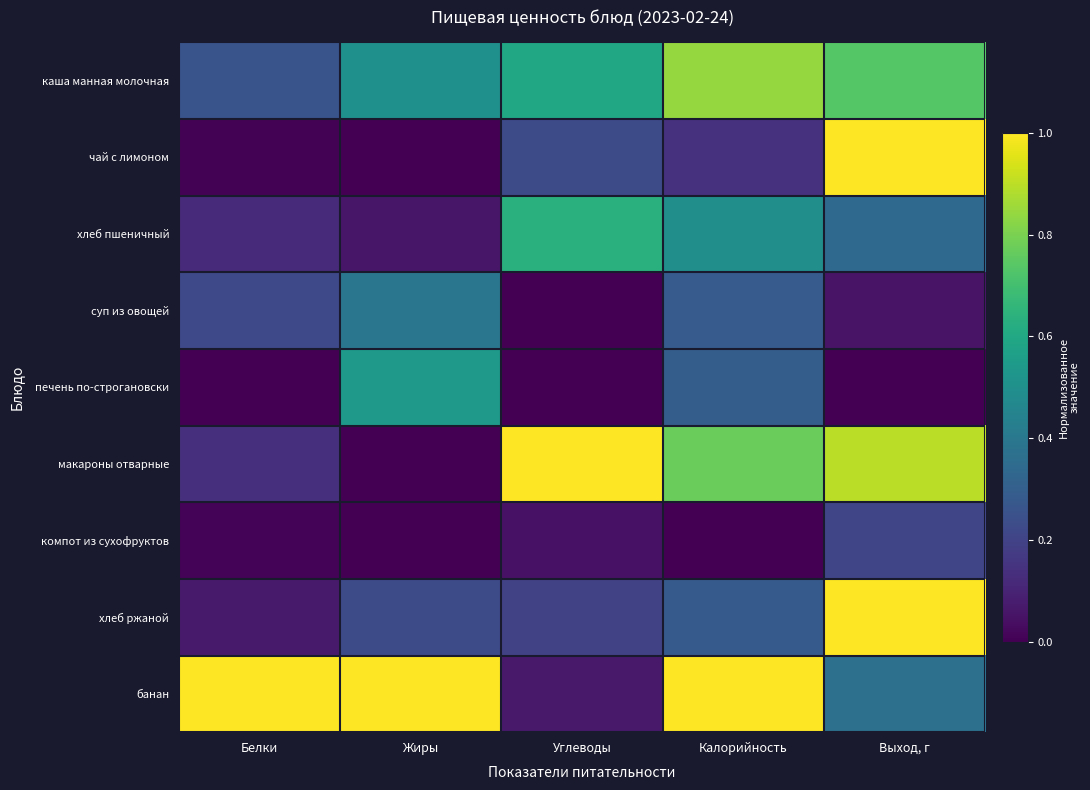

Which has a higher value, Жиры or Выход, г?

Выход, г